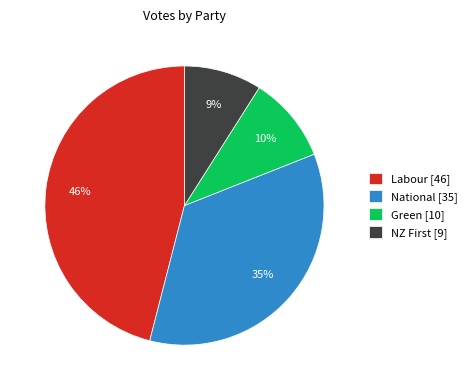

Is there a majority slice in this chart?

No